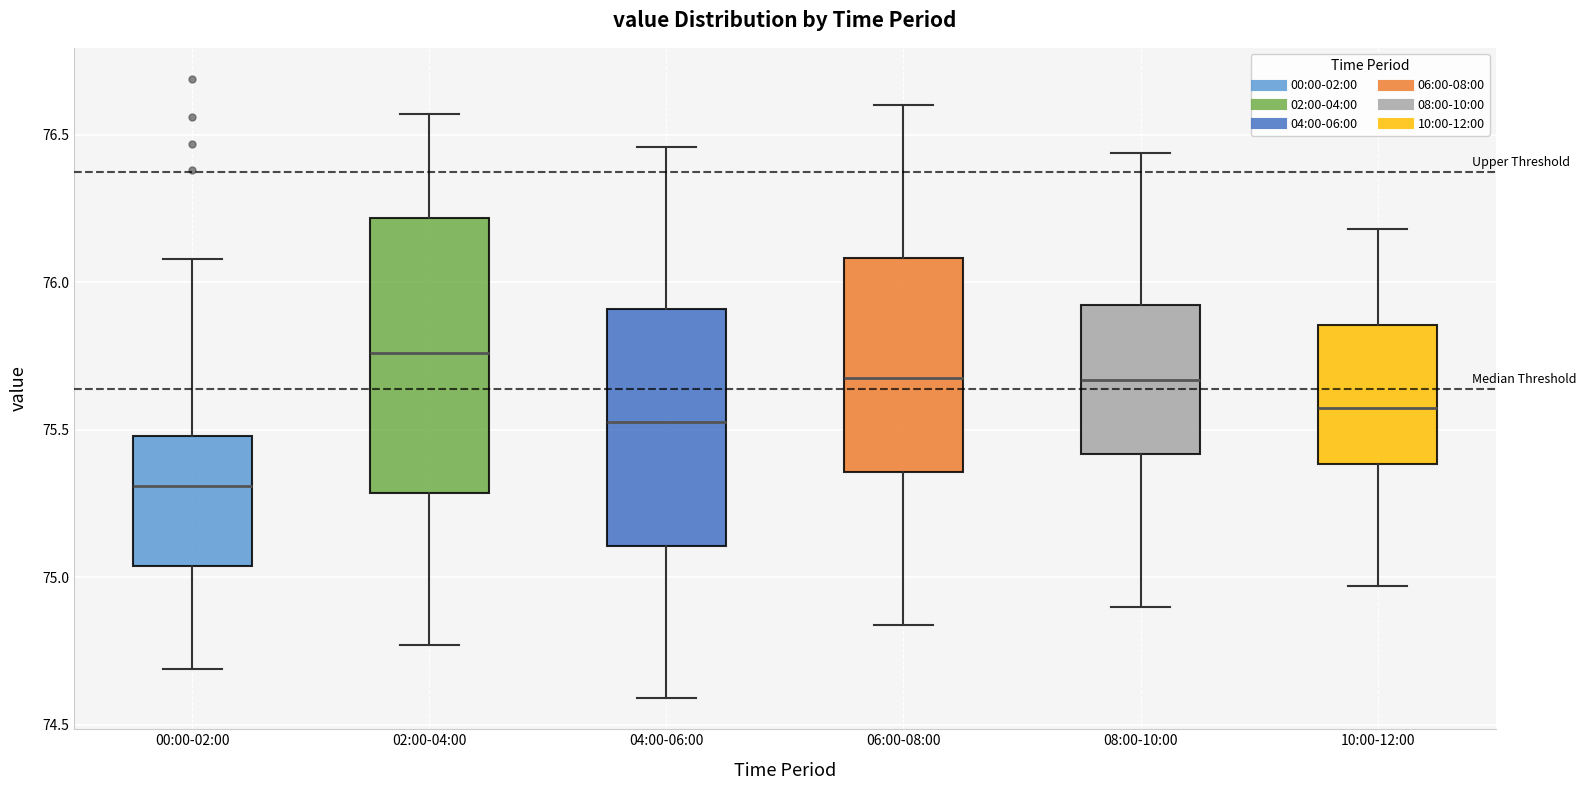

Where does the upper whisker of the box for 10:00-12:00 end on the y-axis? The values are not printed on the chart, so give them approximately, as read against the axis.

76.20